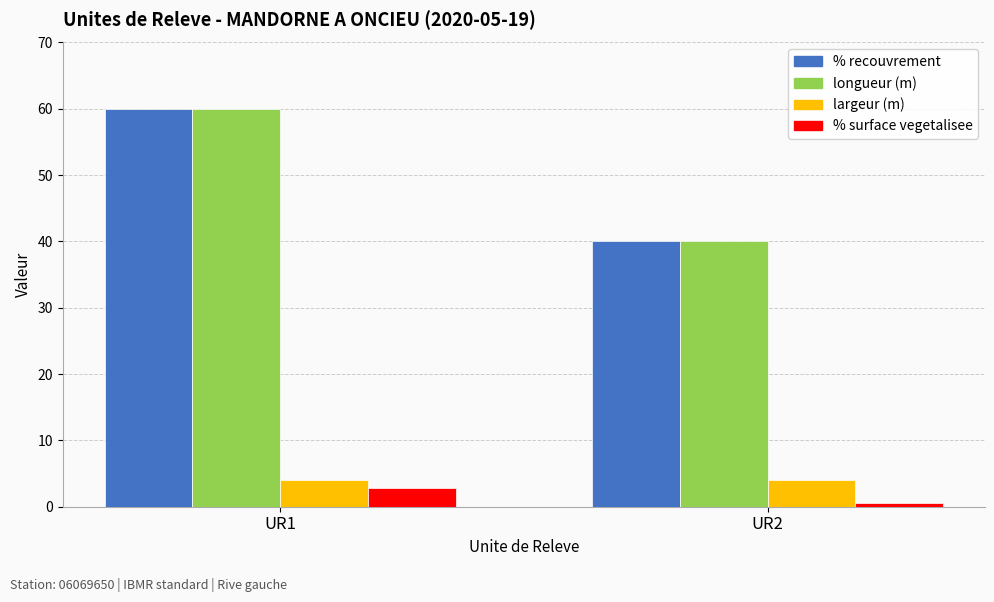

Does the chart contain any negative values?

No